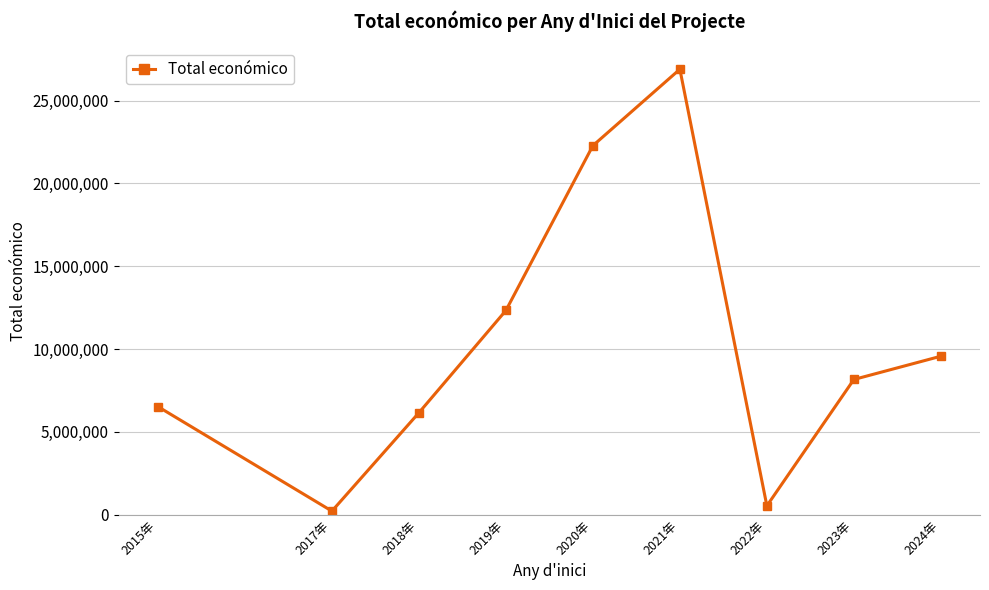

How many points are higher than both their immediate neighbors (excluding endpoints)?

1